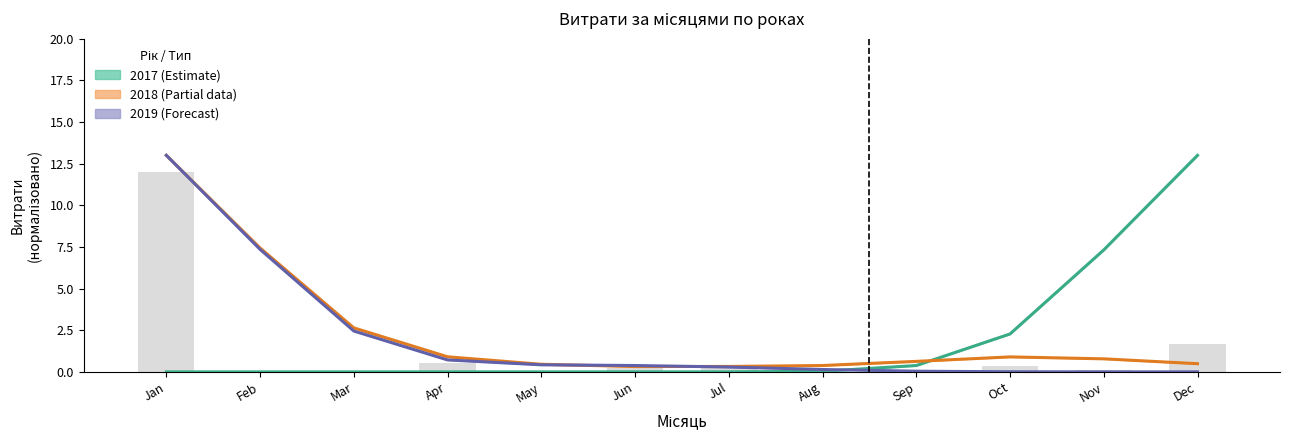

Rank the categories by 2018 (Partial data) value from highest to lowest.

Jan, Feb, Mar, Apr, Oct, Nov, Sep, Dec, May, Aug, Jul, Jun